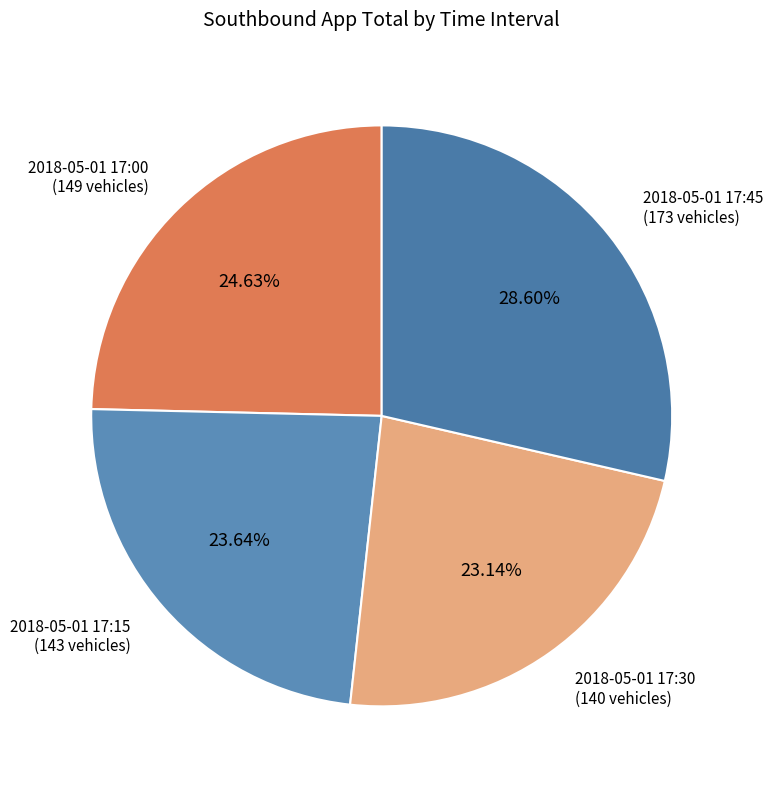

Is there any slice that represents more than half of the pie?

No